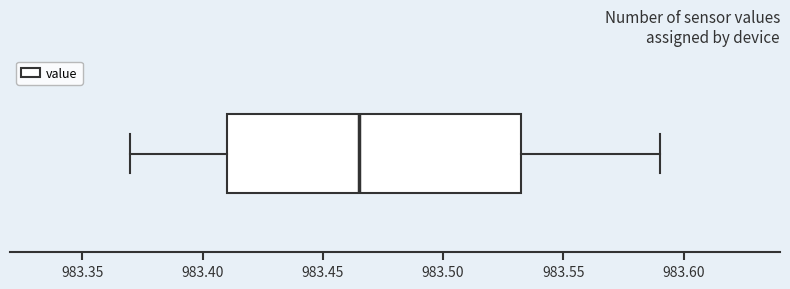

Where is the left edge of the box on the x-axis? The values are not printed on the chart, so give them approximately, as read against the axis.

983.410